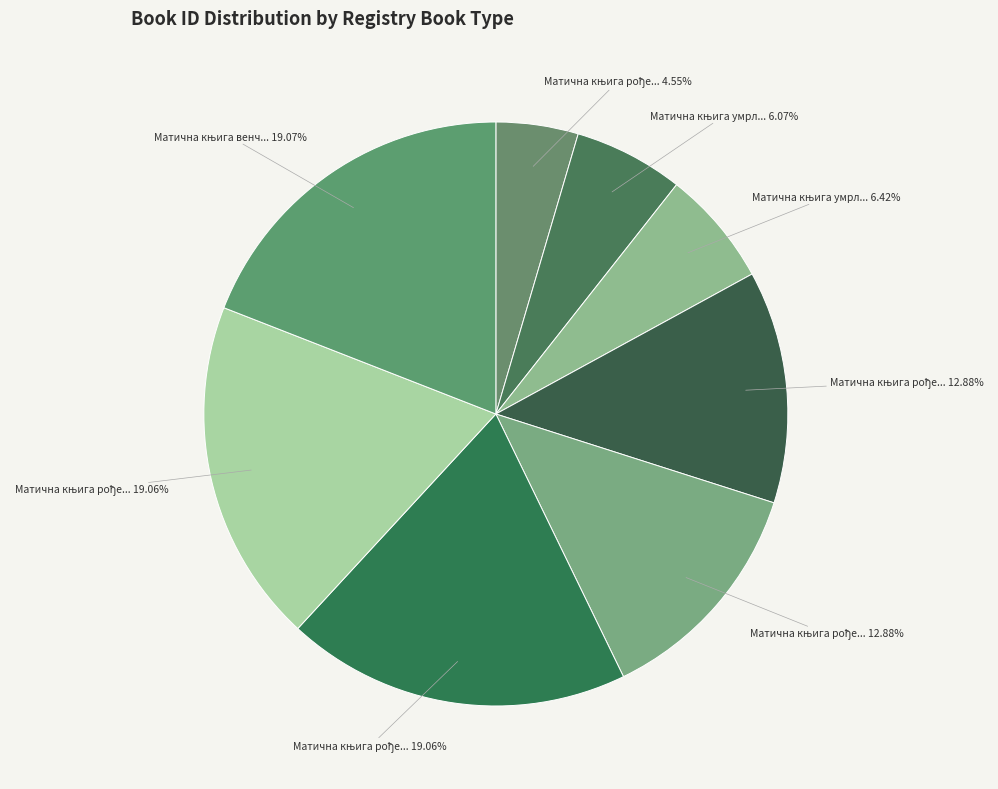

How many segments does this pie chart have?

8